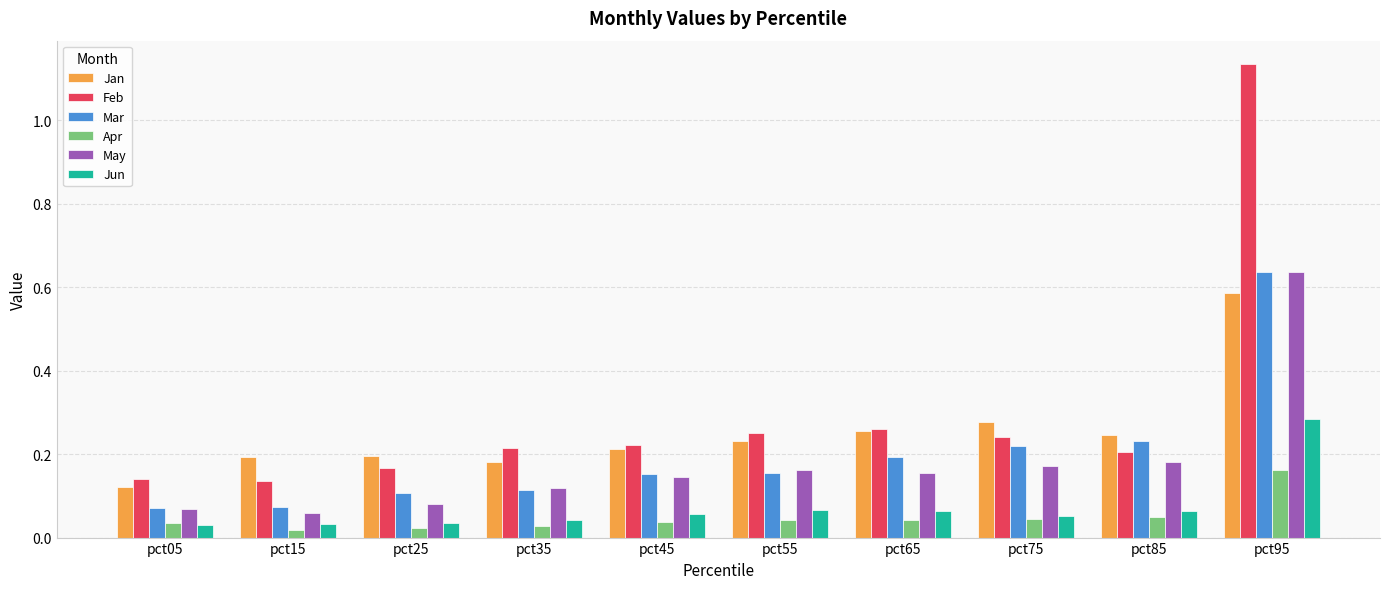

At which label does May reach its peak?

pct95